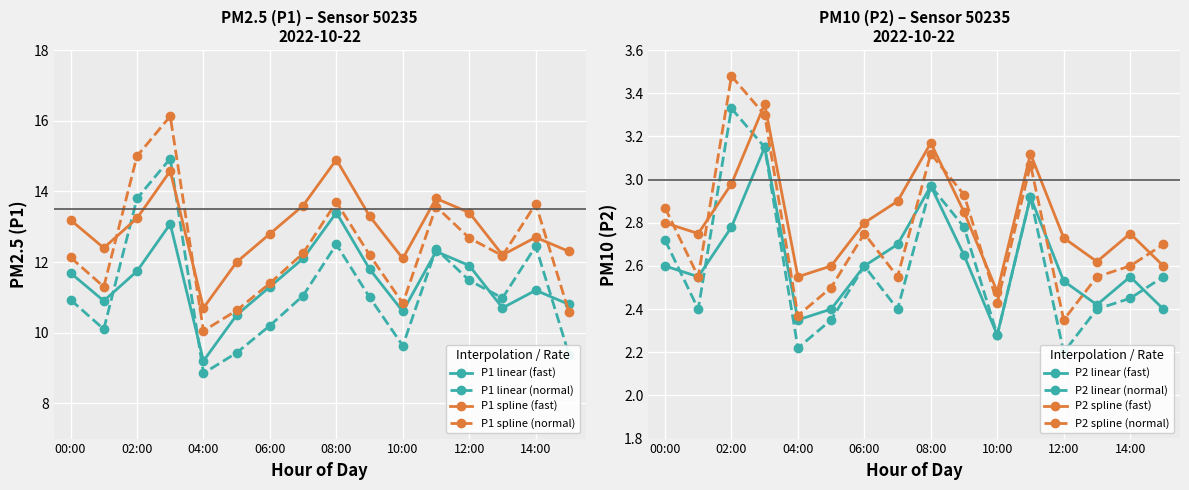

In P1 linear (fast), how many points are higher than both neighbors (excluding endpoints)?

4